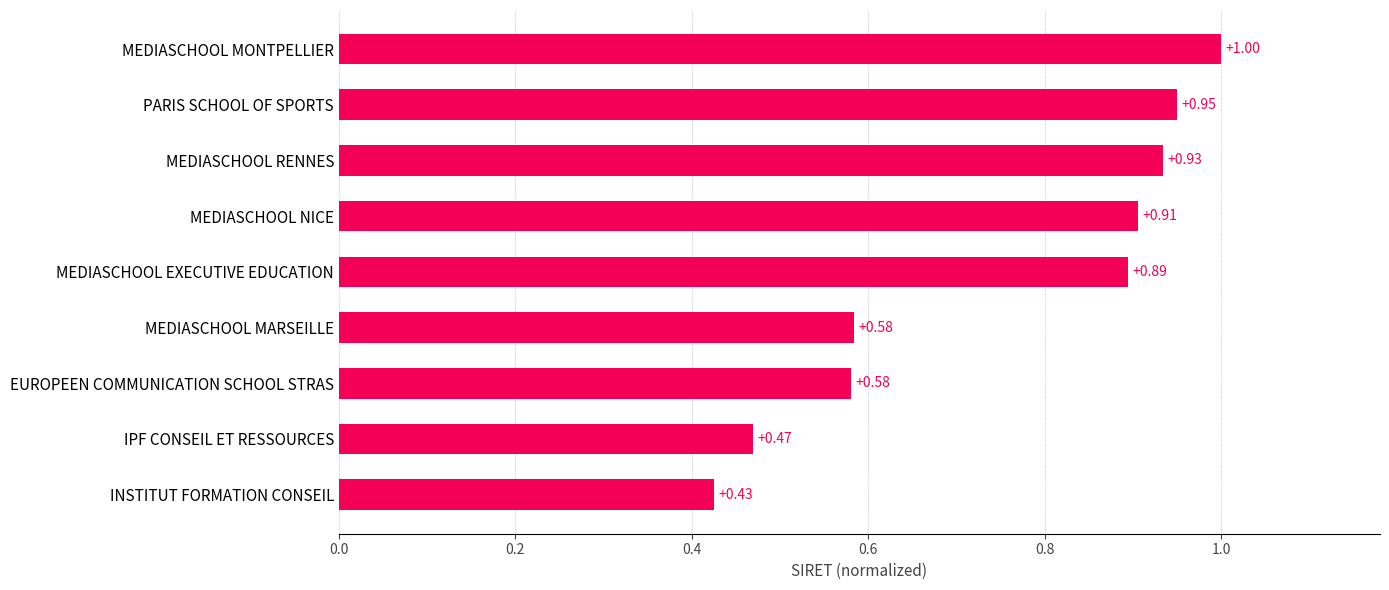

What is the change in value from MEDIASCHOOL MARSEILLE to MEDIASCHOOL EXECUTIVE EDUCATION?

+0.3